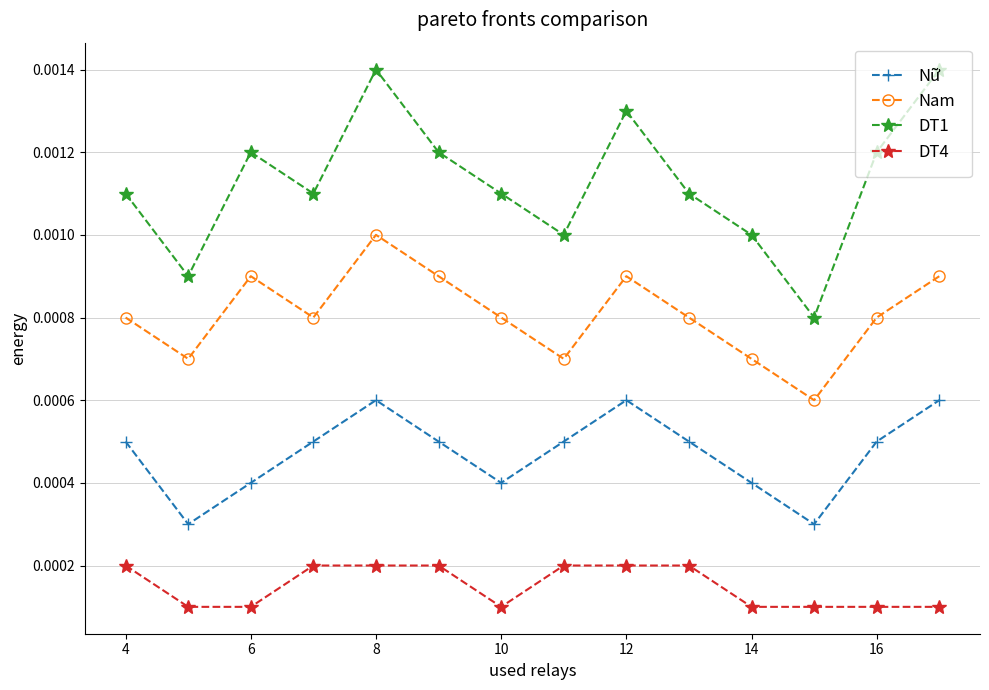

In Nam, how many points are lower than both neighbors (excluding endpoints)?

4